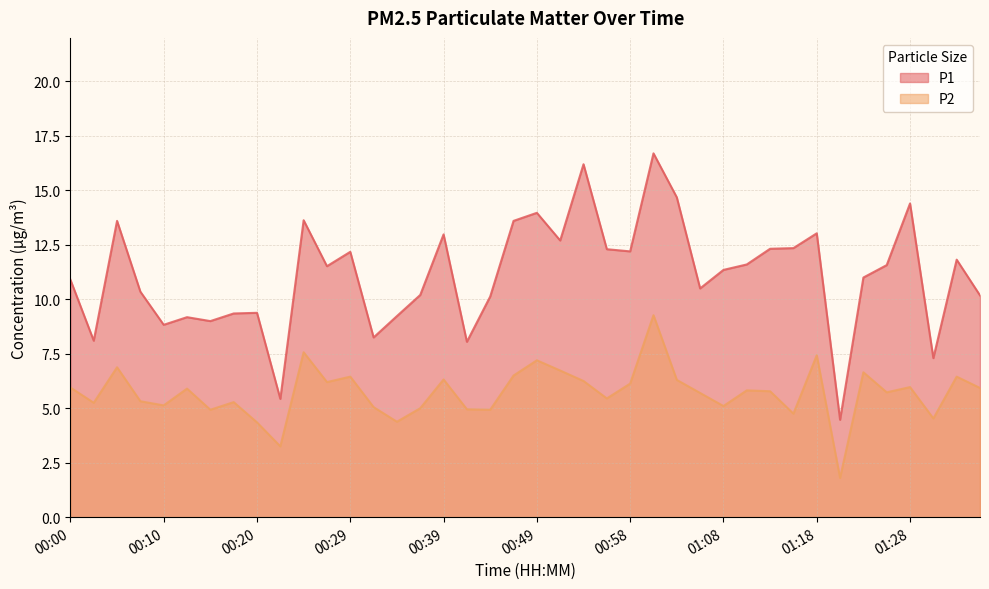

What is the label of the 19th point from the right?

00:51